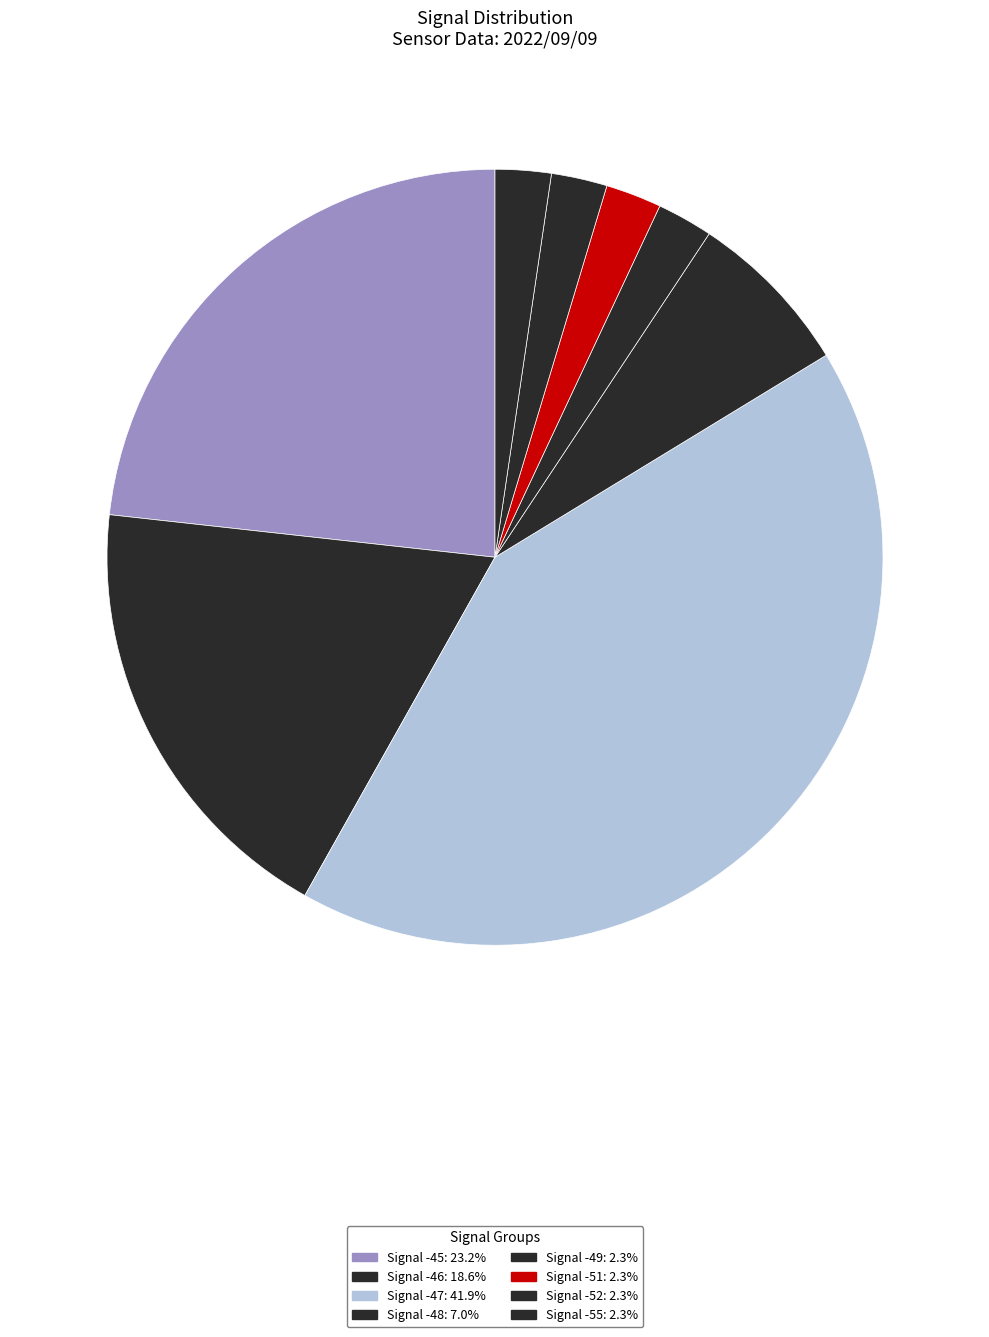

How many slices are in this pie chart?

8